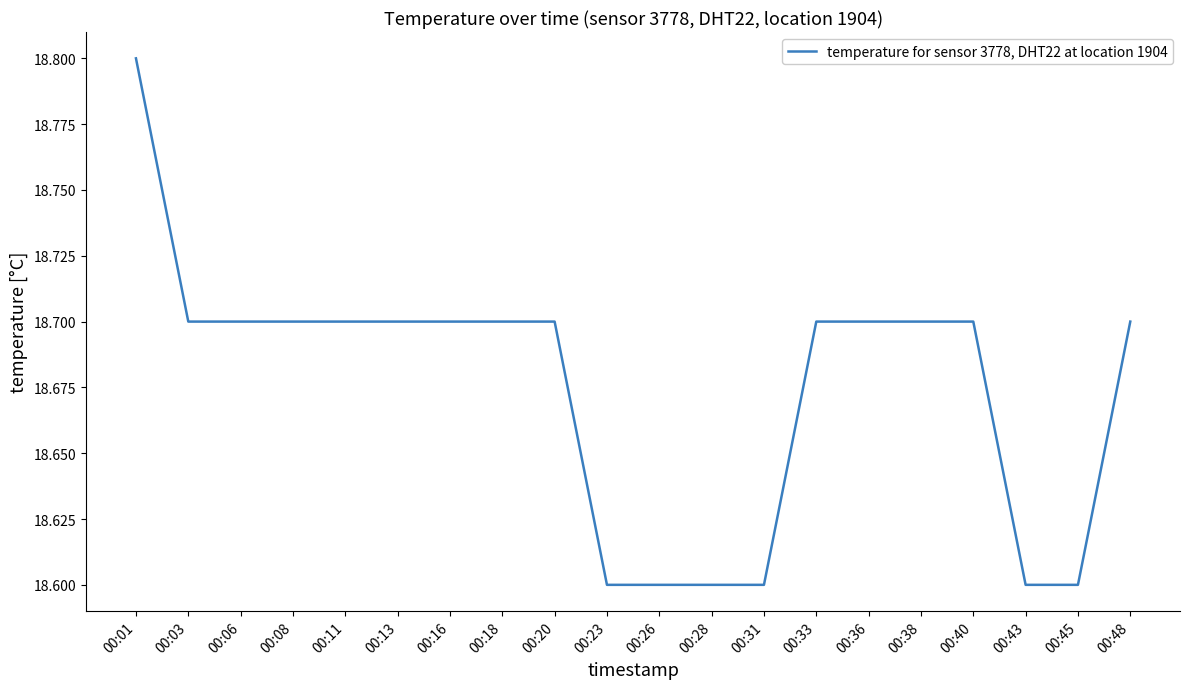

At which category does the chart reach its peak across all series?

00:01